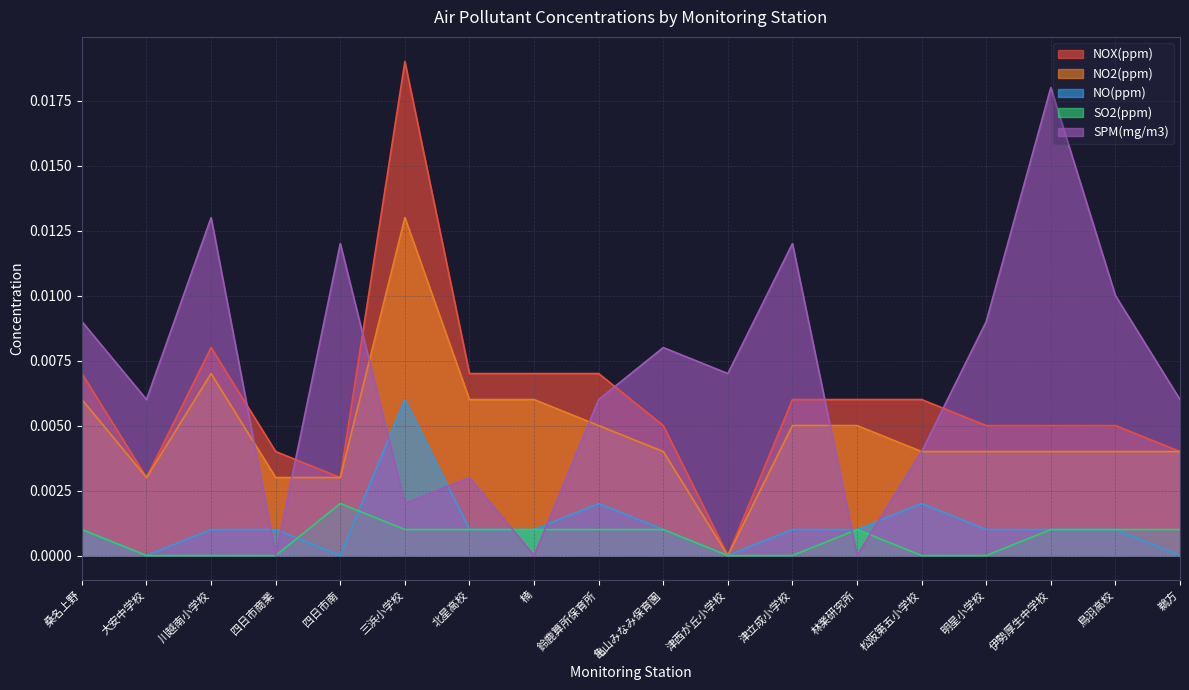

Count the NO(ppm) values in the range 0 to 1.

18